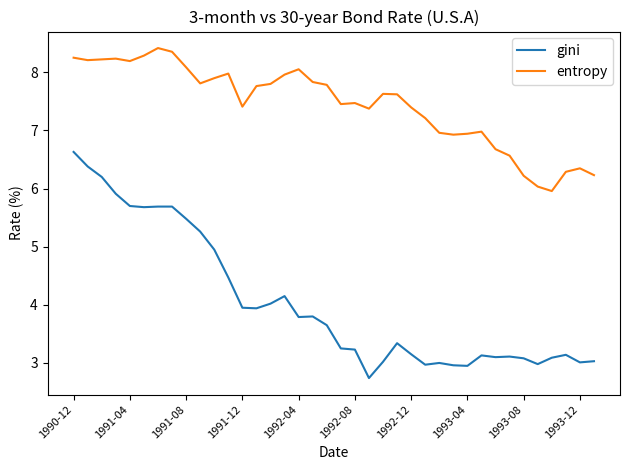

Which series has the largest total across all categories?

entropy